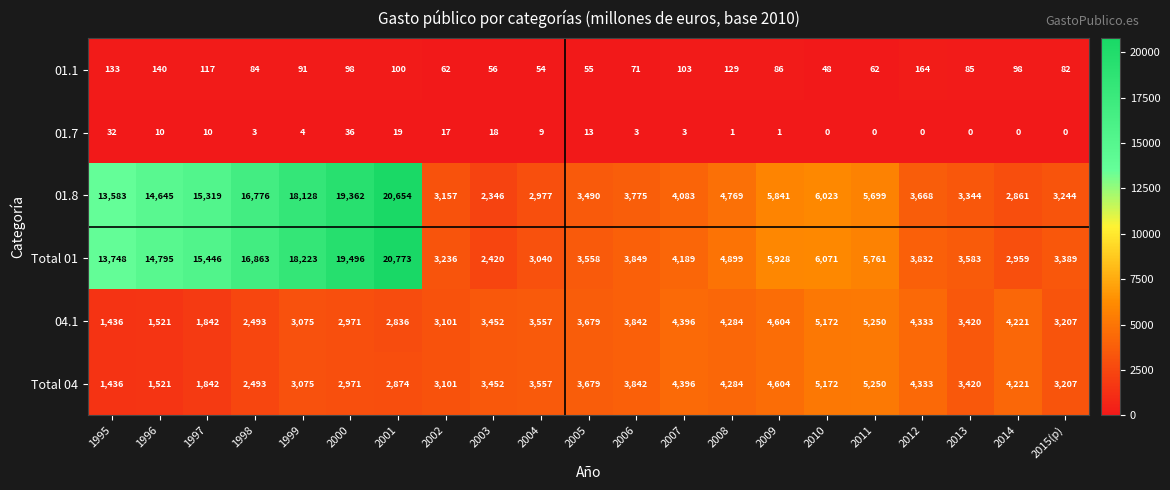

True or false: 01.7 has a value of 1 at 1999.

False